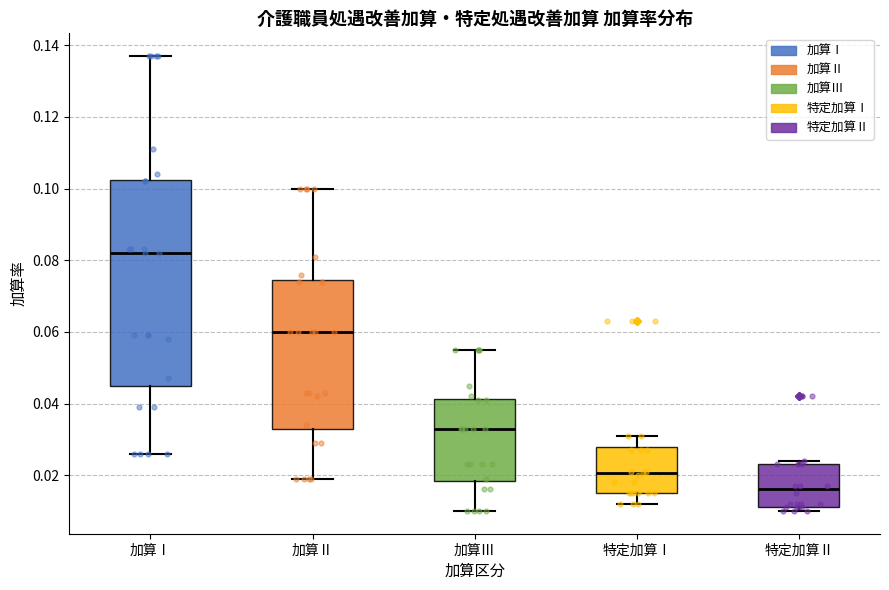

Comparing the boxes themselves (not the whiskers), which one is the tallest?

加算Ⅰ